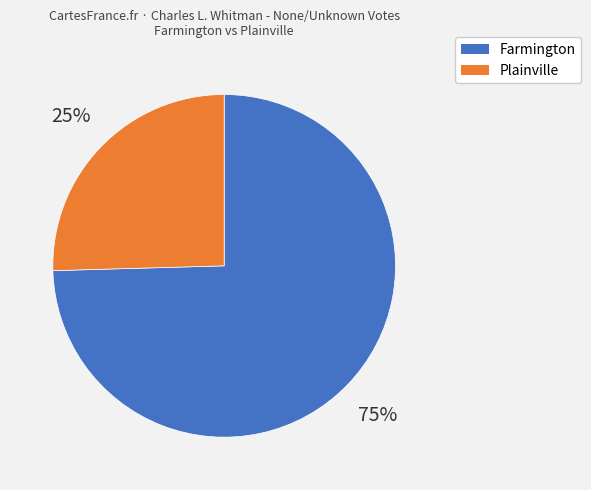

Is the sum of Plainville and Farmington greater than half?

Yes